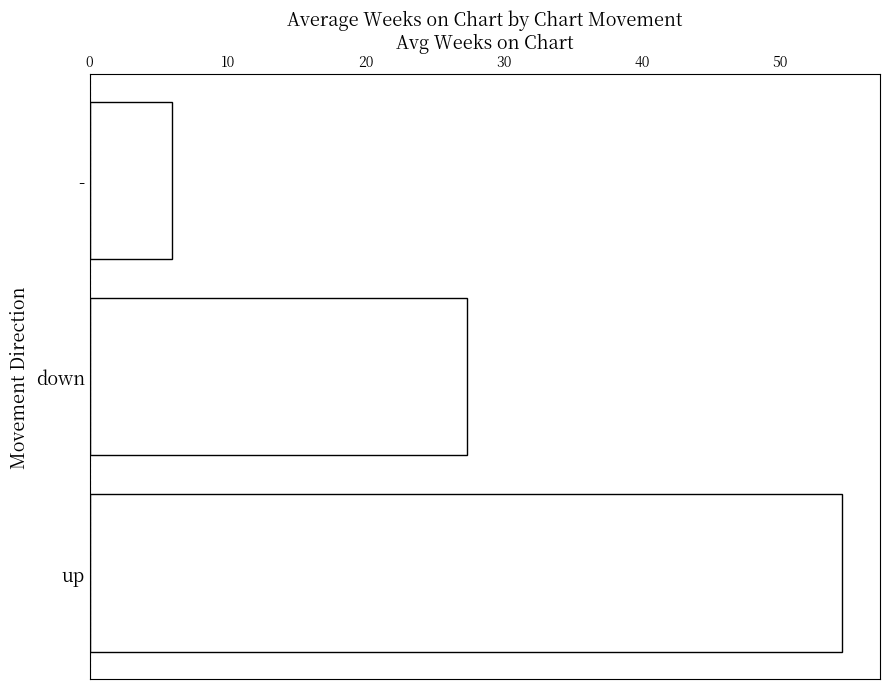

The value at down is 18.9. True or false?

False